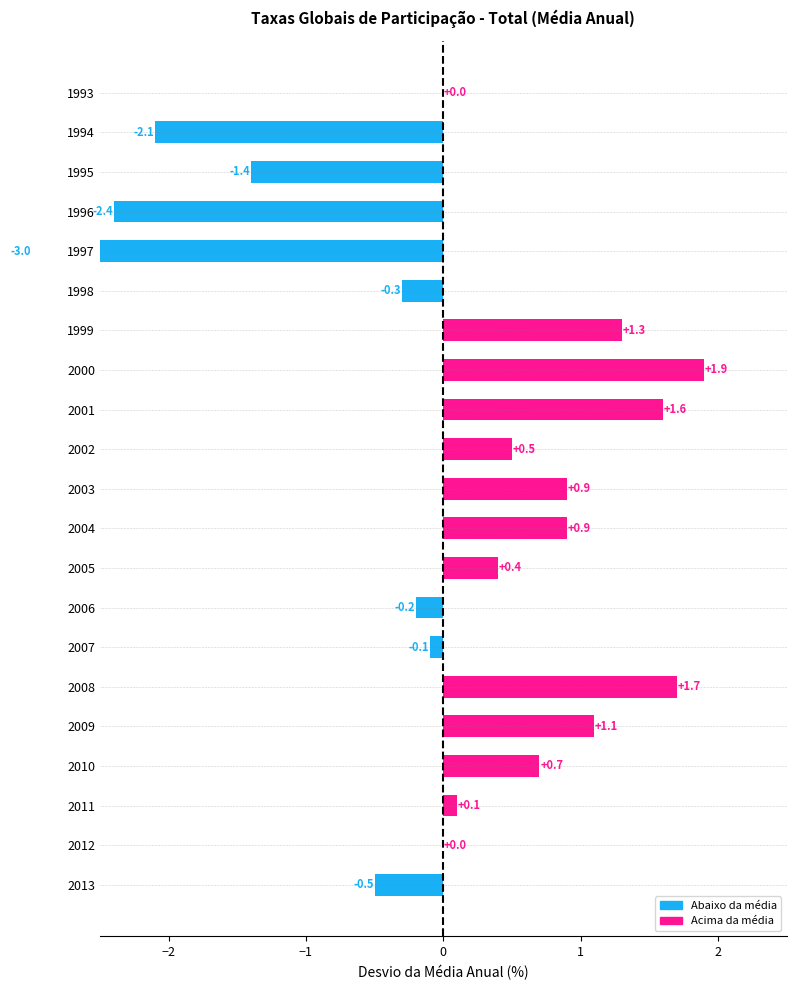

Reading left to right, extract all data points from this chart.

0.0	-2.1	-1.4	-2.4	-3.0	-0.3	1.3	1.9	1.6	0.5	0.9	0.9	0.4	-0.2	-0.1	1.7	1.1	0.7	0.1	0.0	-0.5